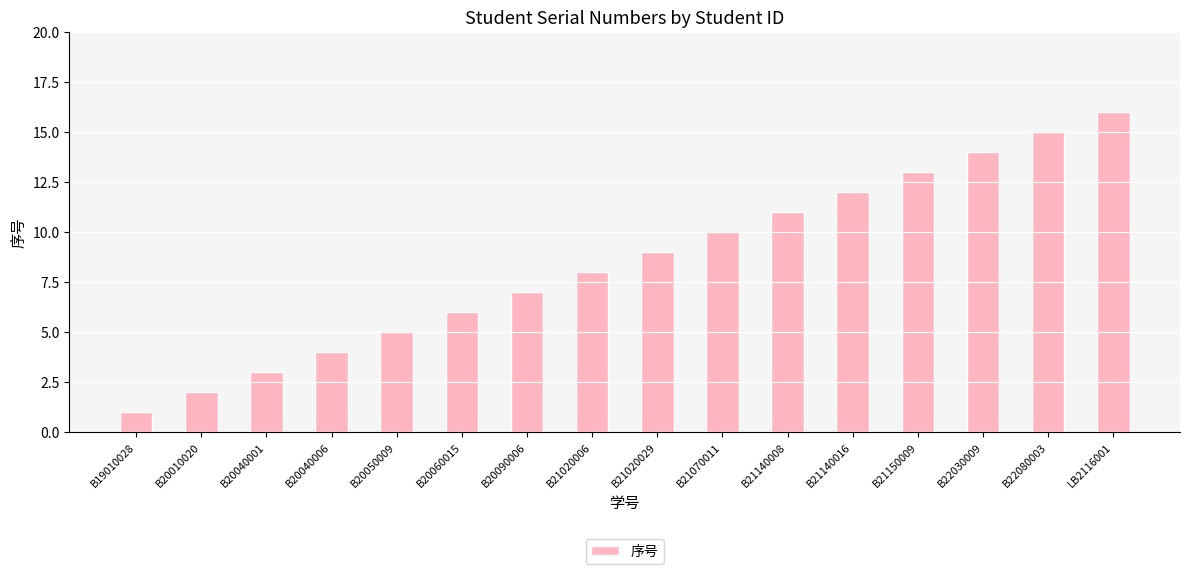

List the labels in order of value, largest first.

LB2116001, B22080003, B22030009, B21150009, B21140016, B21140008, B21070011, B21020029, B21020006, B20090006, B20060015, B20050009, B20040006, B20040001, B20010020, B19010028